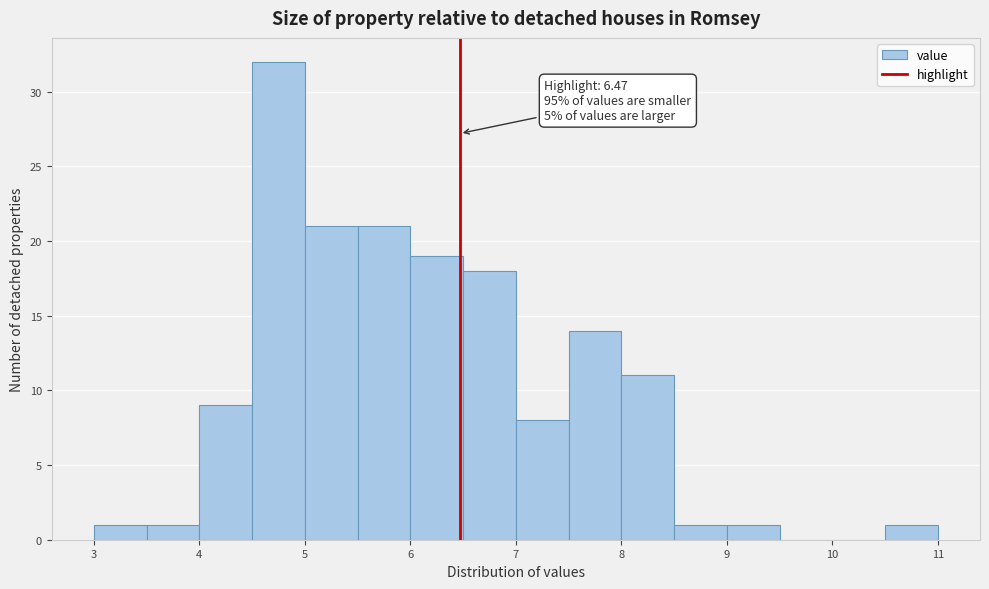

Which range on the x-axis has the tallest bar?

4.5 to 5.0